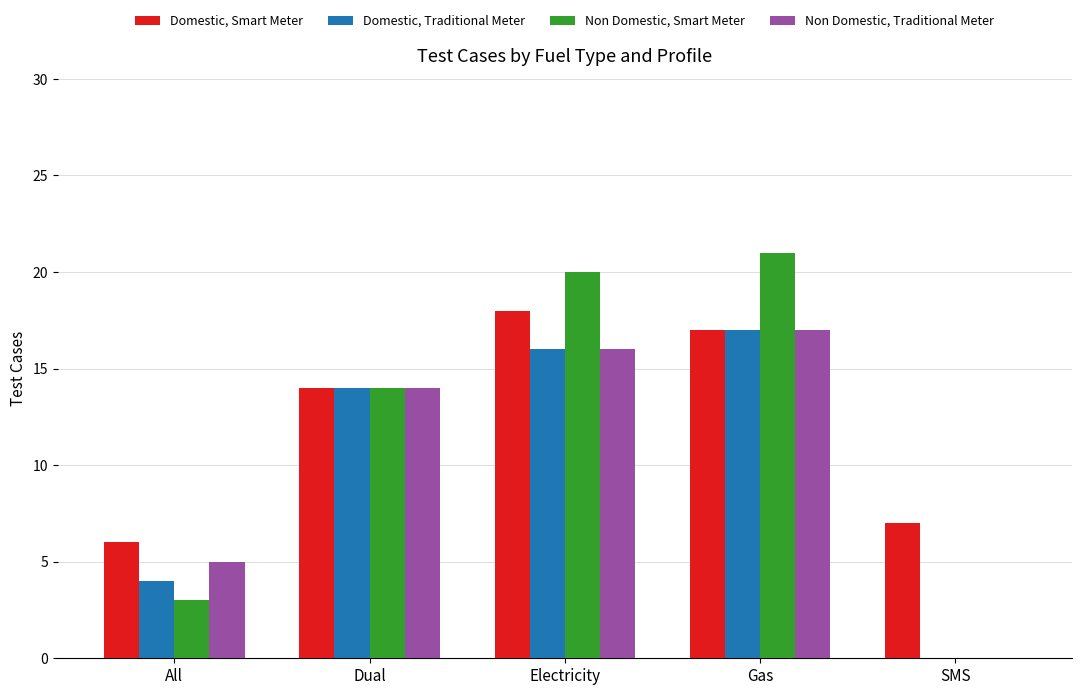

Reading left to right, list all the values displayed in this chart.

Domestic, Smart Meter: All=6	Dual=14	Electricity=18	Gas=17	SMS=7
Domestic, Traditional Meter: All=4	Dual=14	Electricity=16	Gas=17	SMS=0
Non Domestic, Smart Meter: All=3	Dual=14	Electricity=20	Gas=21	SMS=0
Non Domestic, Traditional Meter: All=5	Dual=14	Electricity=16	Gas=17	SMS=0